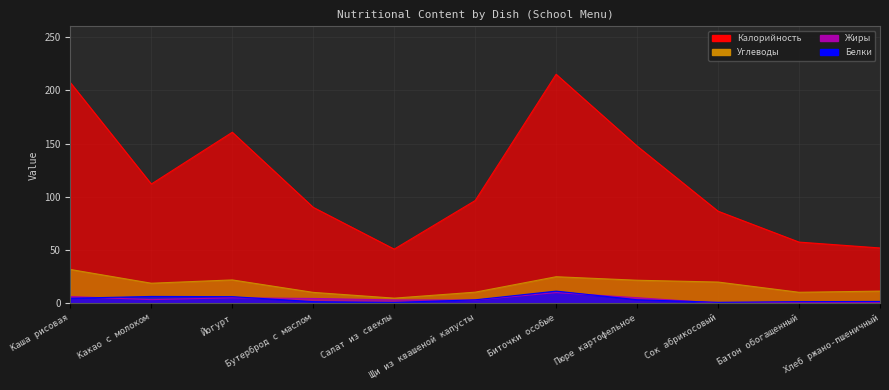

What is the label of the 5th point from the right?

Биточки особые